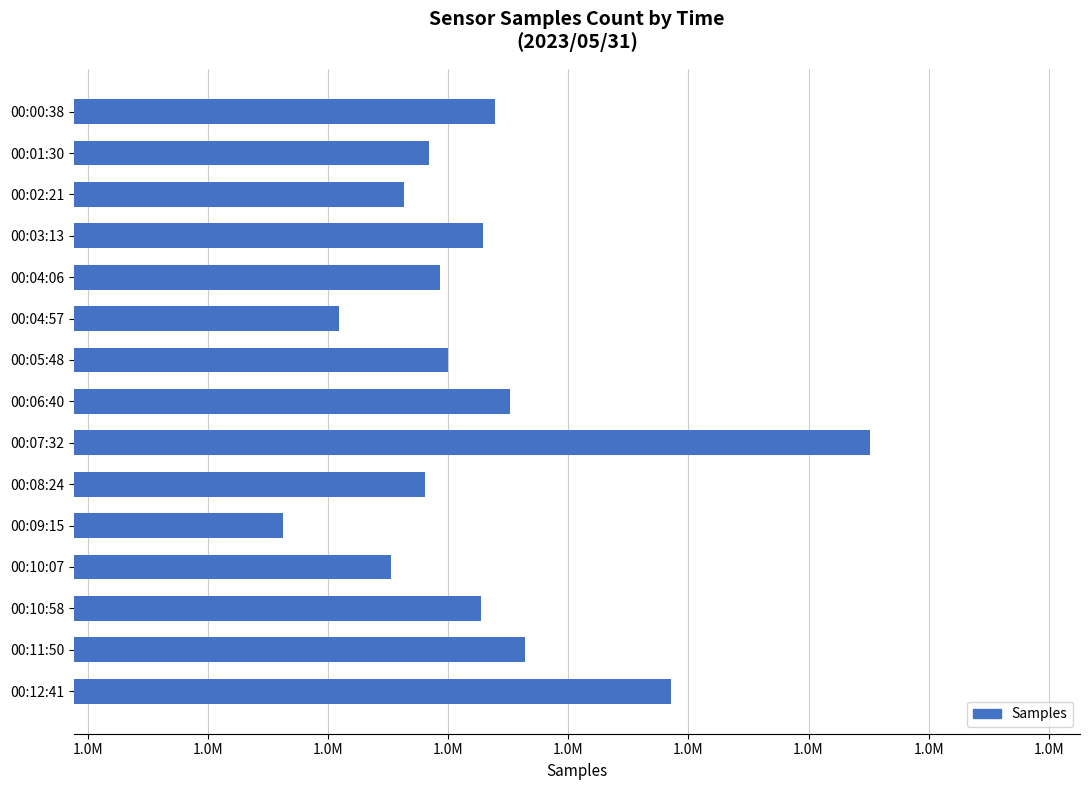

Does the chart contain any negative values?

No